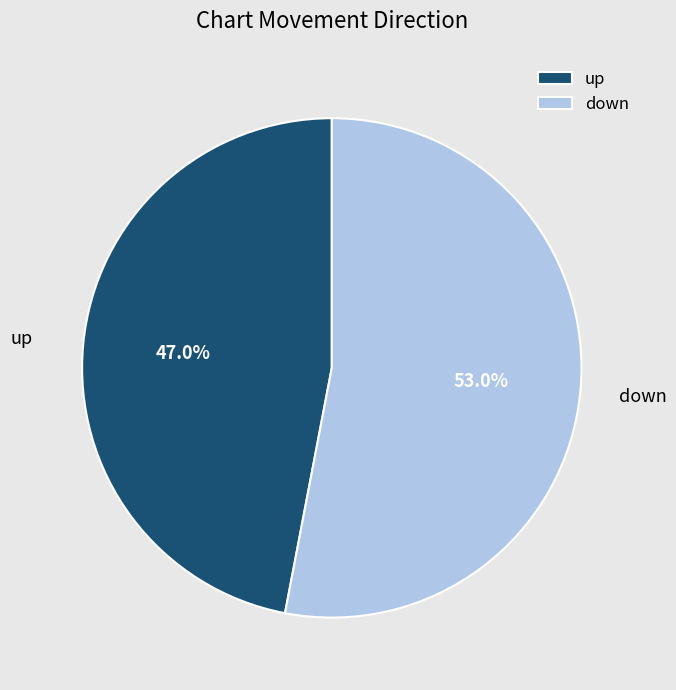

Is there a majority slice in this chart?

Yes